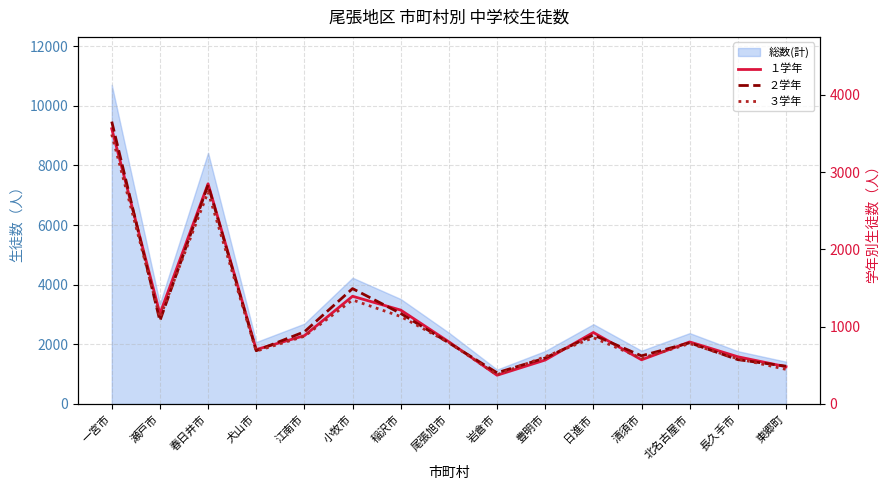

At 清須市, list the series in order from largest to smallest.

２学年, ３学年, １学年